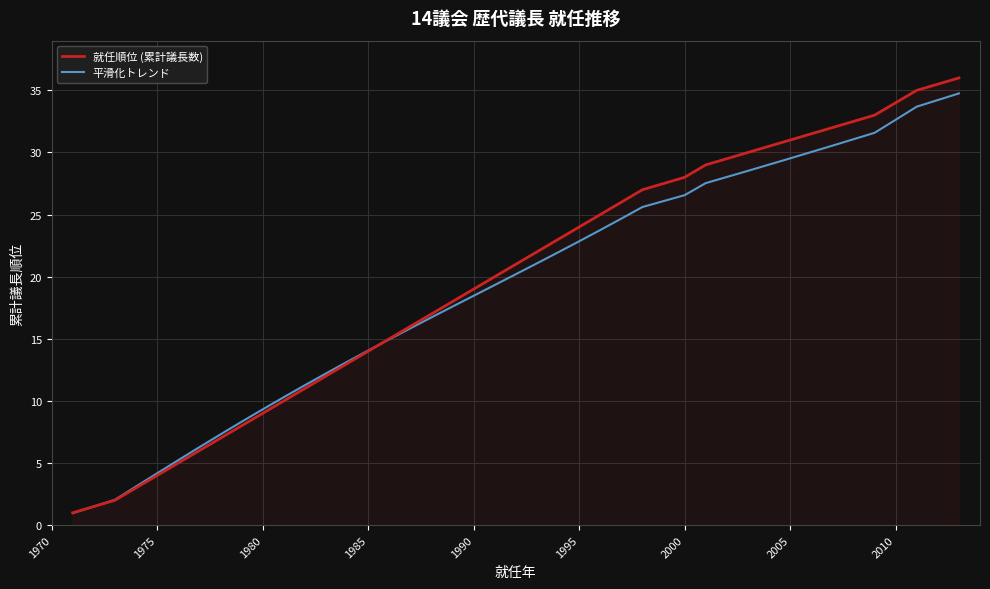

What is the greatest value displayed?

36.0